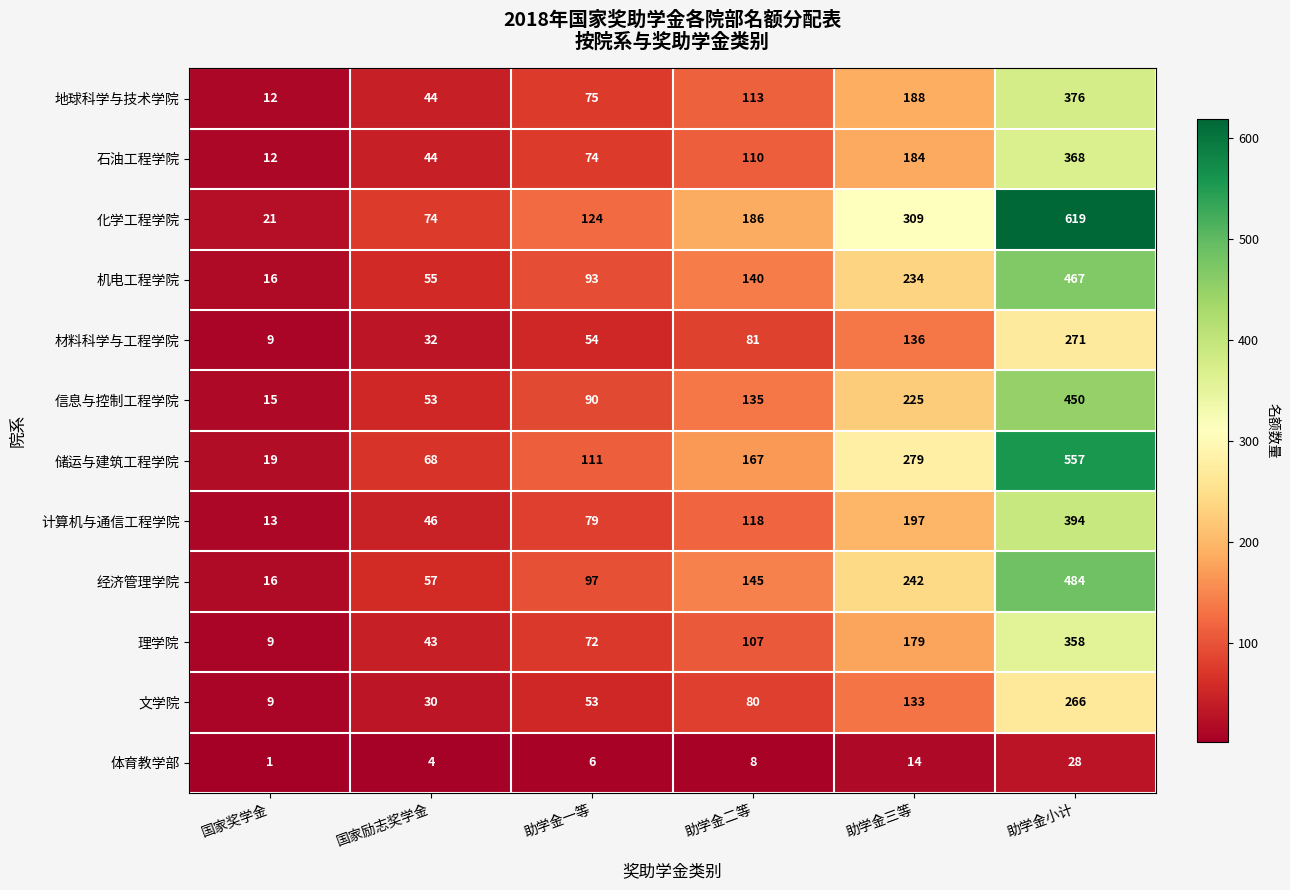

What is the difference between the maximum and minimum values in the 经济管理学院 series?

468